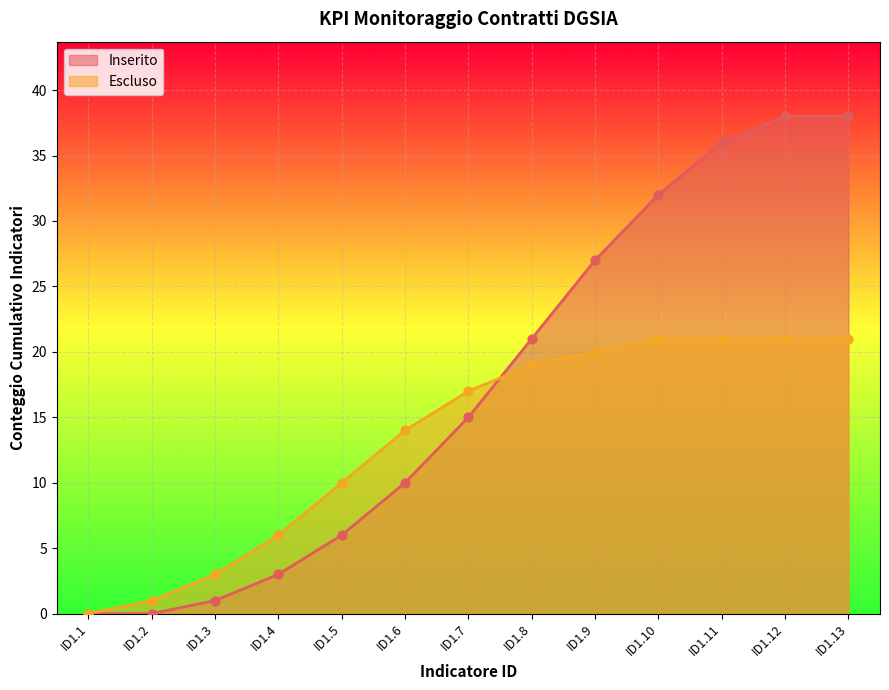

Which series contains the highest Y value?

Inserito